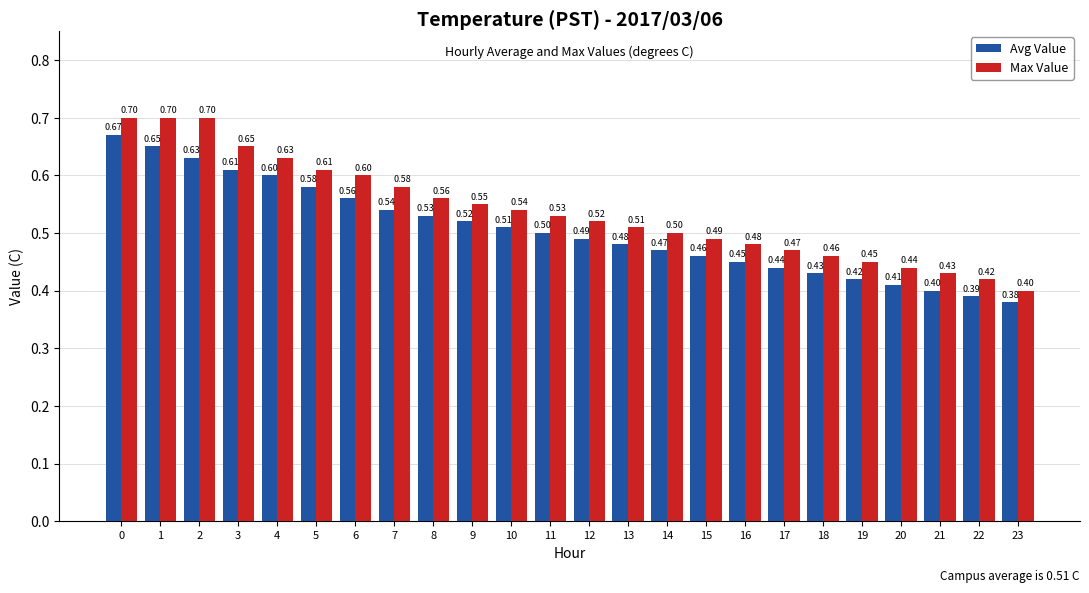

Reading left to right, extract all data points from this chart.

Avg Value: 0=0.7	1=0.7	2=0.6	3=0.6	4=0.6	5=0.6	6=0.6	7=0.5	8=0.5	9=0.5	10=0.5	11=0.5	12=0.5	13=0.5	14=0.5	15=0.5	16=0.5	17=0.4	18=0.4	19=0.4	20=0.4	21=0.4	22=0.4	23=0.4
Max Value: 0=0.7	1=0.7	2=0.7	3=0.7	4=0.6	5=0.6	6=0.6	7=0.6	8=0.6	9=0.6	10=0.5	11=0.5	12=0.5	13=0.5	14=0.5	15=0.5	16=0.5	17=0.5	18=0.5	19=0.5	20=0.4	21=0.4	22=0.4	23=0.4